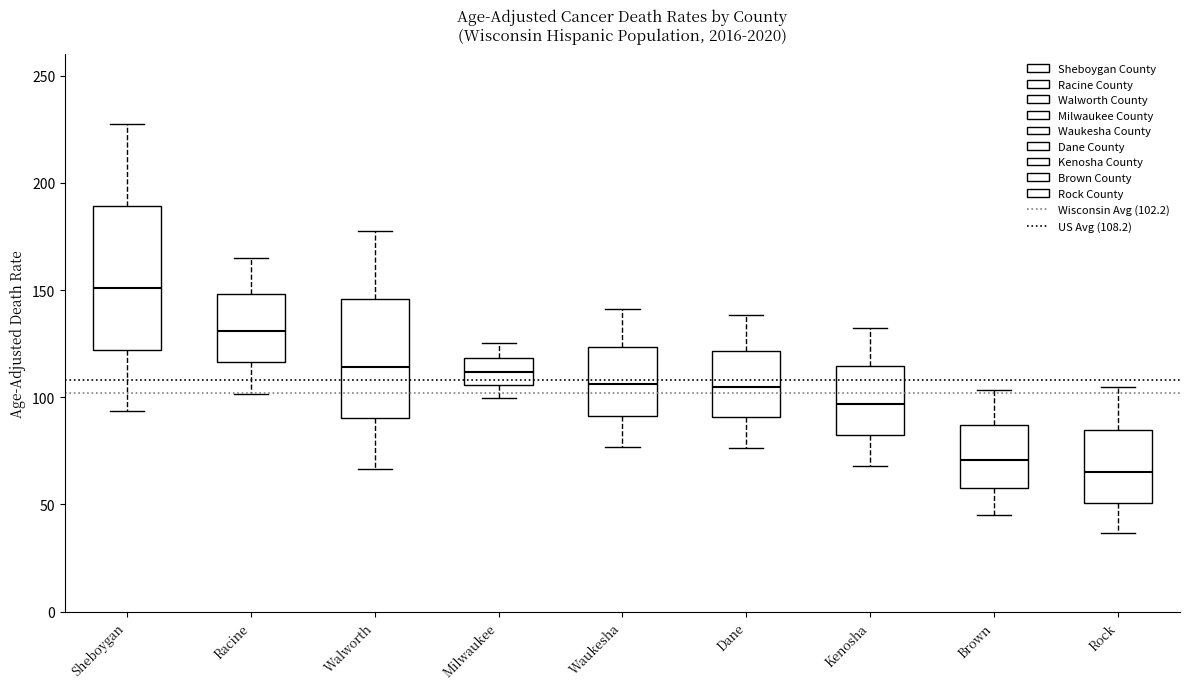

Reading left to right, transcribe this box plot: for each box, give where its median line is, the range the box spans, and where its two whiskers end, as read against the y-axis. The values are not printed on the chart, so give them approximately, as read against the axis.

Sheboygan: median 150, box 120 to 190, whiskers 95 to 225
Racine: median 130, box 115 to 150, whiskers 100 to 165
Walworth: median 115, box 90 to 145, whiskers 65 to 175
Milwaukee: median 110, box 105 to 120, whiskers 100 to 125
Waukesha: median 105, box 90 to 125, whiskers 75 to 140
Dane: median 105, box 90 to 120, whiskers 75 to 140
Kenosha: median 95, box 80 to 115, whiskers 70 to 130
Brown: median 70, box 60 to 85, whiskers 45 to 105
Rock: median 65, box 50 to 85, whiskers 35 to 105